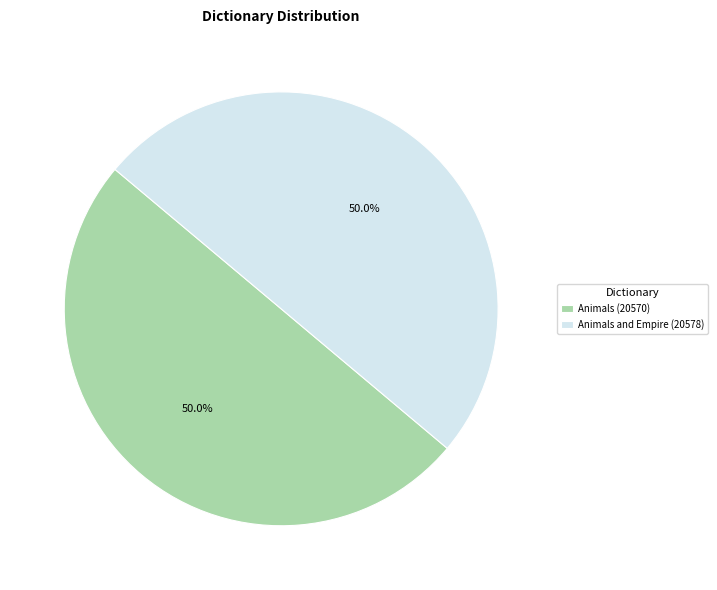

Combined, what portion of the pie is Animals (20570) and Animals and Empire (20578)?

100.0%